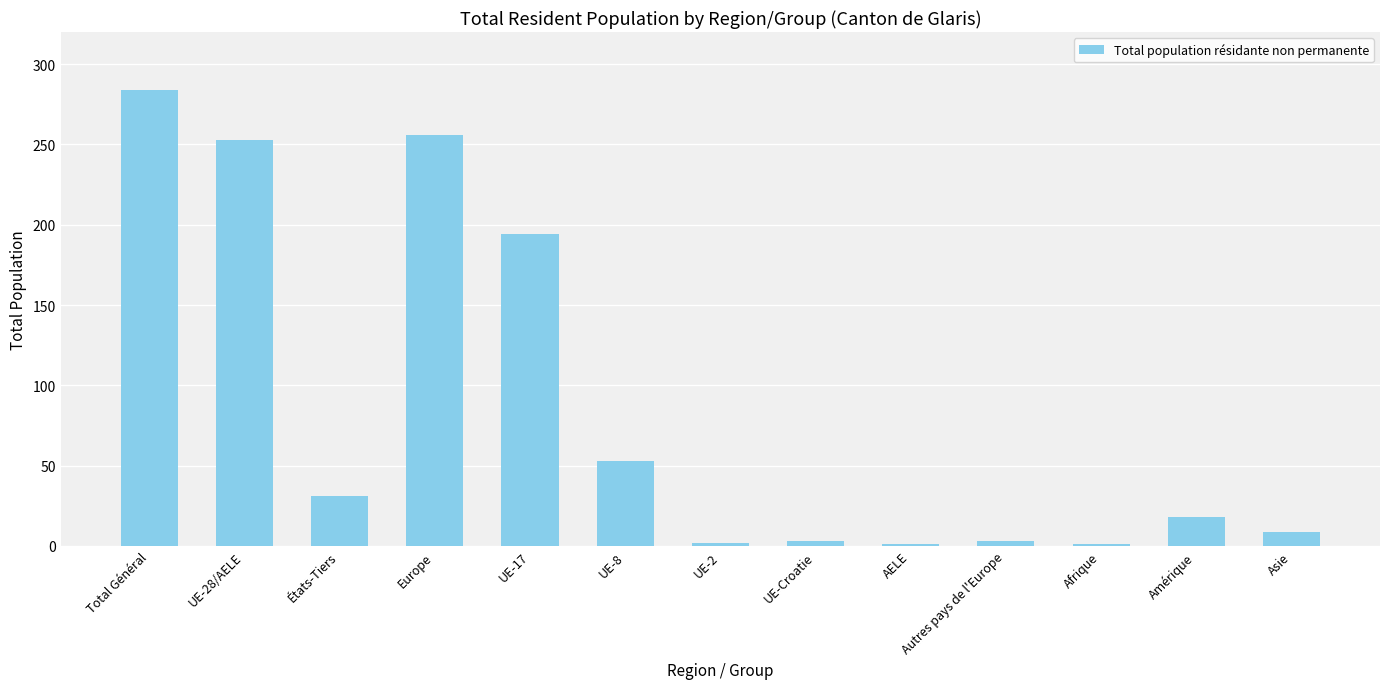

Is it true that the value at Autres pays de l'Europe is 3?

True